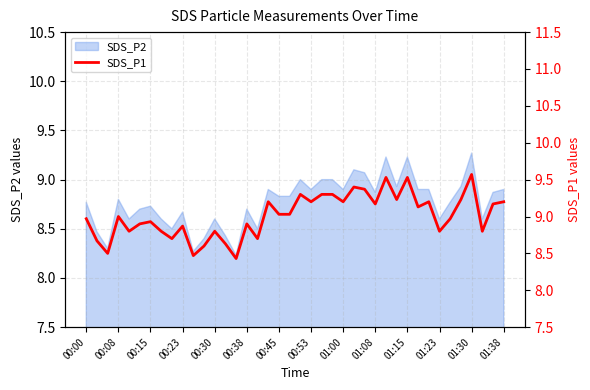

Approximately how many times larger is the value at 23 compared to 25?

1.0